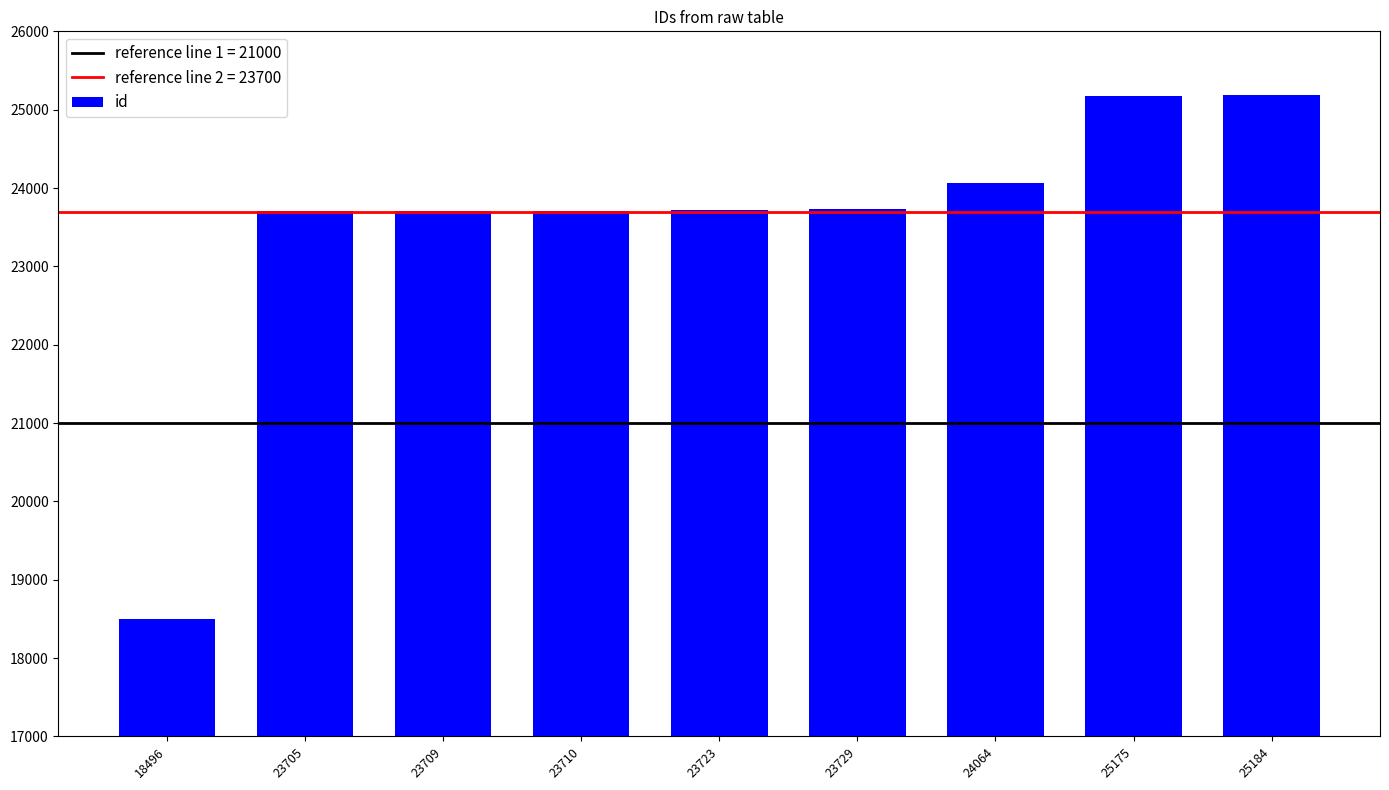

What is the difference between the values at 18496 and 23709?

5213